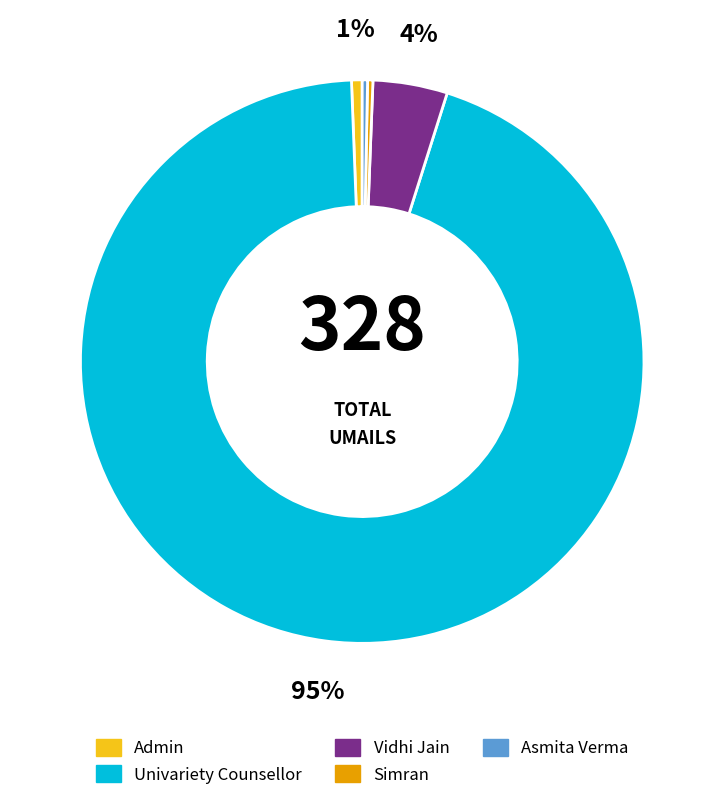

Approximately how many times larger is the value at Univariety Counsellor compared to Simran?

310.0